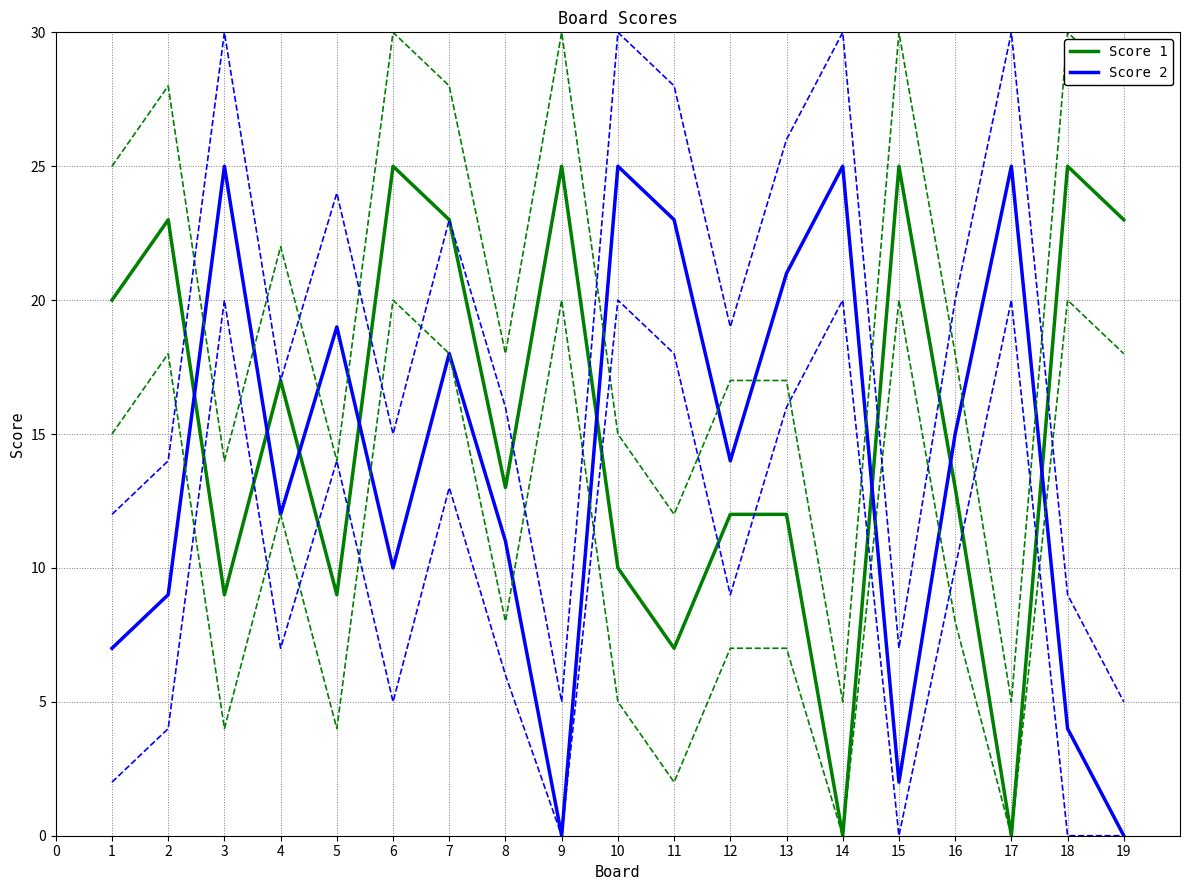

Is this an area chart (filled region under the line)?

No